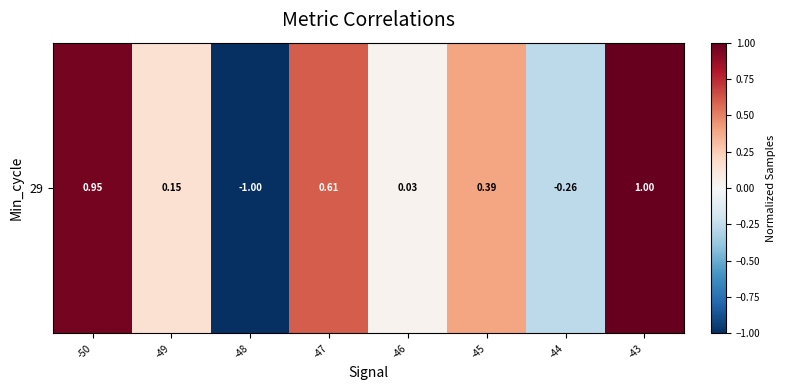

What is the change in value from -45 to -44?

-0.7